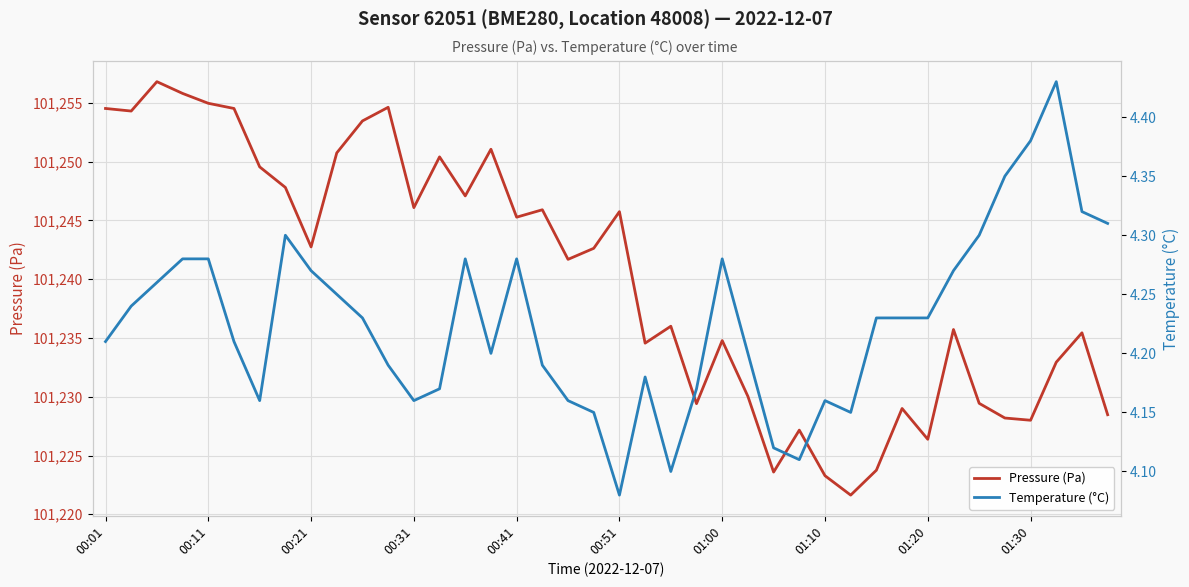

Where is Pressure (Pa) nearest to the value 101239?

18